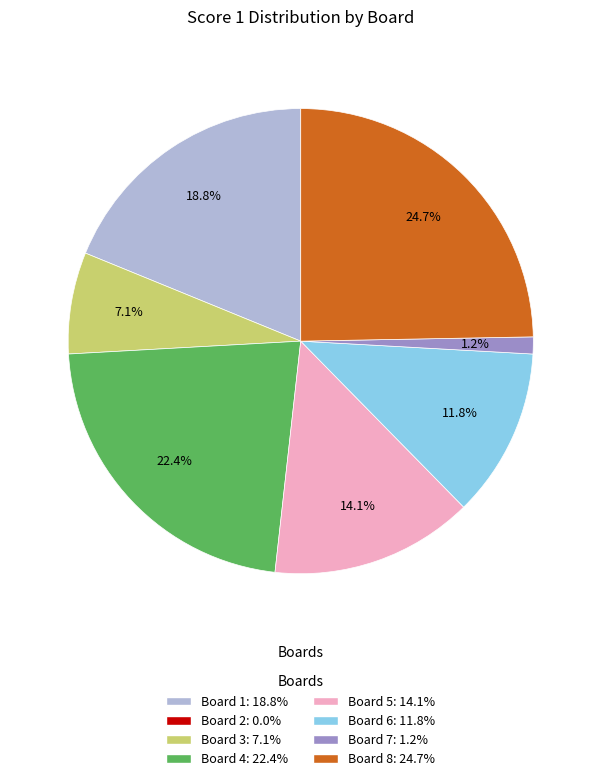

How many segments does this pie chart have?

7